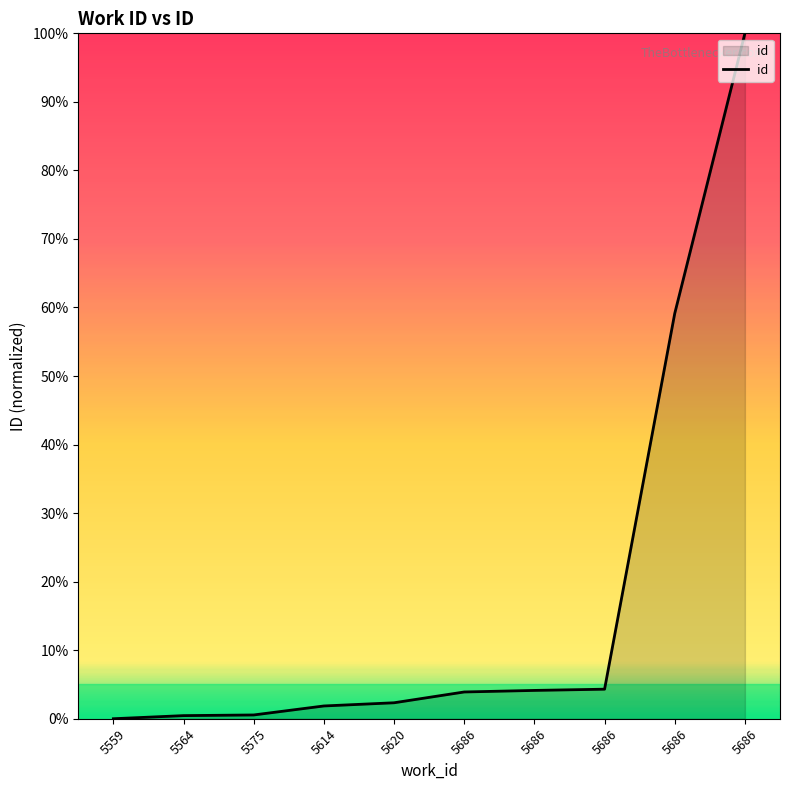

Between 5564 and 5559, which is larger?

5564